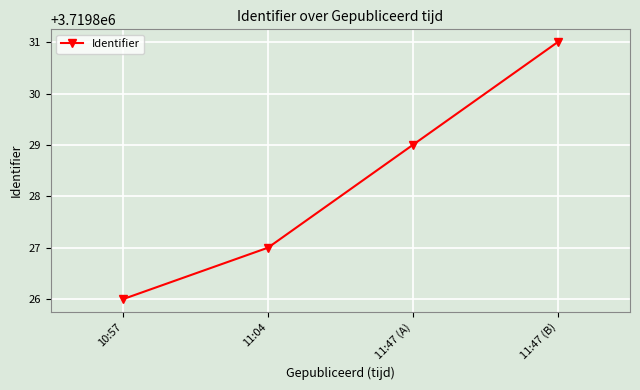

True or false: there are more than 0 points higher than both neighbors.

False